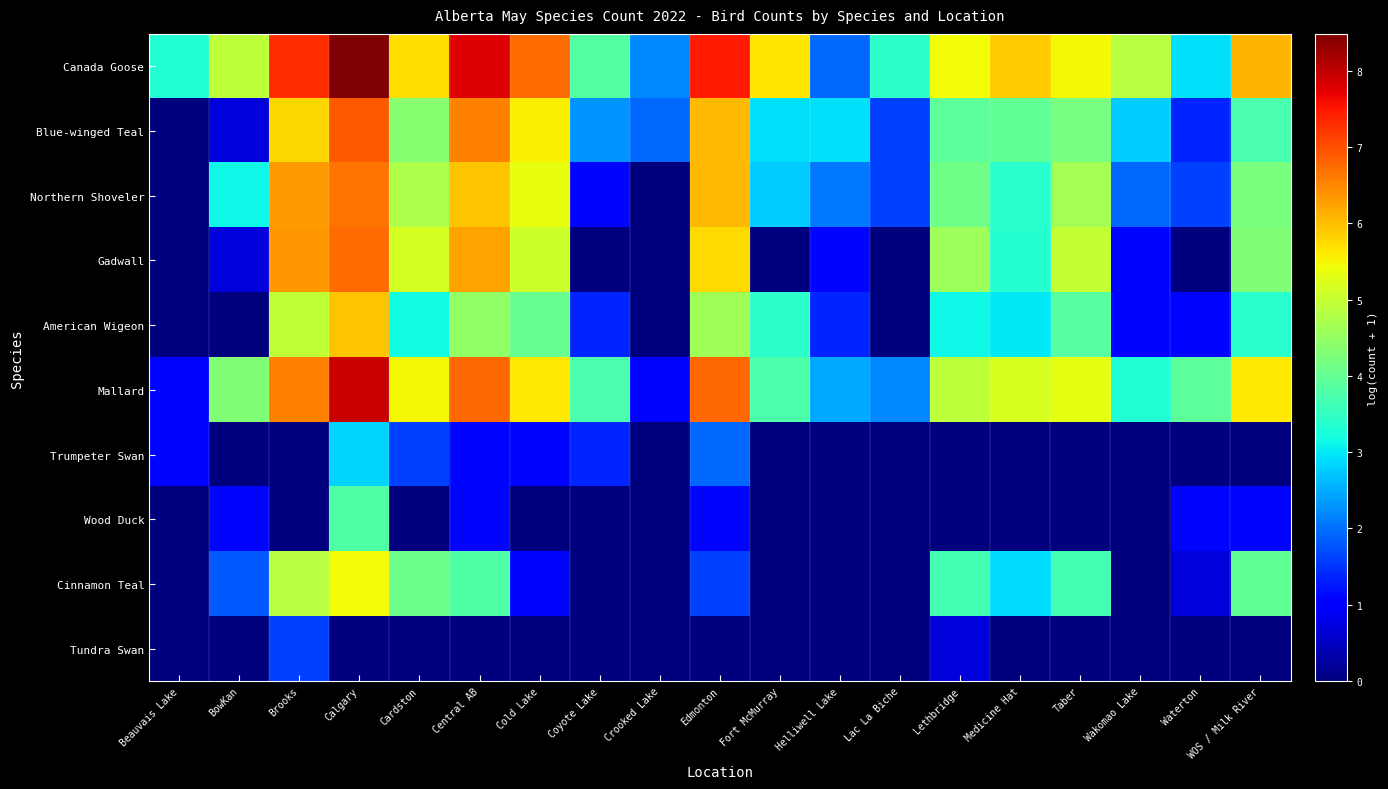

Reading left to right, extract all data points from this chart.

Canada Goose: Beauvais Lake=3.3	BowKan=4.9	Brooks=7.3	Calgary=8.5	Cardston=5.7	Central AB=7.8	Cold Lake=6.7	Coyote Lake=3.8	Crooked Lake=2.2	Edmonton=7.5	Fort McMurray=5.7	Helliwell Lake=1.9	Lac La Biche=3.4	Lethbridge=5.4	Medicine Hat=5.9	Taber=5.5	Wakomao Lake=4.8	Waterton=2.9	WOS / Milk River=6.1
Blue-winged Teal: Beauvais Lake=0.0	BowKan=0.7	Brooks=5.8	Calgary=6.9	Cardston=4.4	Central AB=6.5	Cold Lake=5.6	Coyote Lake=2.3	Crooked Lake=1.9	Edmonton=6.1	Fort McMurray=2.9	Helliwell Lake=2.9	Lac La Biche=1.6	Lethbridge=3.9	Medicine Hat=4.0	Taber=4.2	Wakomao Lake=2.8	Waterton=1.4	WOS / Milk River=3.7
Northern Shoveler: Beauvais Lake=0.0	BowKan=3.1	Brooks=6.3	Calgary=6.7	Cardston=4.8	Central AB=5.9	Cold Lake=5.4	Coyote Lake=1.1	Crooked Lake=0.0	Edmonton=6.0	Fort McMurray=2.8	Helliwell Lake=2.1	Lac La Biche=1.6	Lethbridge=4.1	Medicine Hat=3.4	Taber=4.6	Wakomao Lake=1.9	Waterton=1.6	WOS / Milk River=4.2
Gadwall: Beauvais Lake=0.0	BowKan=0.7	Brooks=6.4	Calgary=6.7	Cardston=5.1	Central AB=6.2	Cold Lake=5.1	Coyote Lake=0.0	Crooked Lake=0.0	Edmonton=5.8	Fort McMurray=0.0	Helliwell Lake=1.1	Lac La Biche=0.0	Lethbridge=4.6	Medicine Hat=3.4	Taber=5.0	Wakomao Lake=1.1	Waterton=0.0	WOS / Milk River=4.3
American Wigeon: Beauvais Lake=0.0	BowKan=0.0	Brooks=5.0	Calgary=5.9	Cardston=3.2	Central AB=4.5	Cold Lake=4.0	Coyote Lake=1.4	Crooked Lake=0.0	Edmonton=4.6	Fort McMurray=3.4	Helliwell Lake=1.4	Lac La Biche=0.0	Lethbridge=3.1	Medicine Hat=3.0	Taber=3.9	Wakomao Lake=1.1	Waterton=1.1	WOS / Milk River=3.4
Mallard: Beauvais Lake=1.1	BowKan=4.3	Brooks=6.6	Calgary=7.9	Cardston=5.5	Central AB=6.8	Cold Lake=5.6	Coyote Lake=3.7	Crooked Lake=1.1	Edmonton=6.8	Fort McMurray=3.8	Helliwell Lake=2.5	Lac La Biche=2.2	Lethbridge=4.9	Medicine Hat=5.2	Taber=5.3	Wakomao Lake=3.3	Waterton=3.9	WOS / Milk River=5.6
Trumpeter Swan: Beauvais Lake=1.1	BowKan=0.0	Brooks=0.0	Calgary=2.8	Cardston=1.6	Central AB=1.1	Cold Lake=1.1	Coyote Lake=1.4	Crooked Lake=0.0	Edmonton=1.9	Fort McMurray=0.0	Helliwell Lake=0.0	Lac La Biche=0.0	Lethbridge=0.0	Medicine Hat=0.0	Taber=0.0	Wakomao Lake=0.0	Waterton=0.0	WOS / Milk River=0.0
Wood Duck: Beauvais Lake=0.0	BowKan=1.1	Brooks=0.0	Calgary=3.8	Cardston=0.0	Central AB=1.1	Cold Lake=0.0	Coyote Lake=0.0	Crooked Lake=0.0	Edmonton=1.1	Fort McMurray=0.0	Helliwell Lake=0.0	Lac La Biche=0.0	Lethbridge=0.0	Medicine Hat=0.0	Taber=0.0	Wakomao Lake=0.0	Waterton=1.1	WOS / Milk River=1.1
Cinnamon Teal: Beauvais Lake=0.0	BowKan=1.8	Brooks=4.8	Calgary=5.4	Cardston=4.1	Central AB=3.8	Cold Lake=1.1	Coyote Lake=0.0	Crooked Lake=0.0	Edmonton=1.6	Fort McMurray=0.0	Helliwell Lake=0.0	Lac La Biche=0.0	Lethbridge=3.7	Medicine Hat=2.9	Taber=3.7	Wakomao Lake=0.0	Waterton=0.7	WOS / Milk River=4.0
Tundra Swan: Beauvais Lake=0.0	BowKan=0.0	Brooks=1.6	Calgary=0.0	Cardston=0.0	Central AB=0.0	Cold Lake=0.0	Coyote Lake=0.0	Crooked Lake=0.0	Edmonton=0.0	Fort McMurray=0.0	Helliwell Lake=0.0	Lac La Biche=0.0	Lethbridge=0.7	Medicine Hat=0.0	Taber=0.0	Wakomao Lake=0.0	Waterton=0.0	WOS / Milk River=0.0